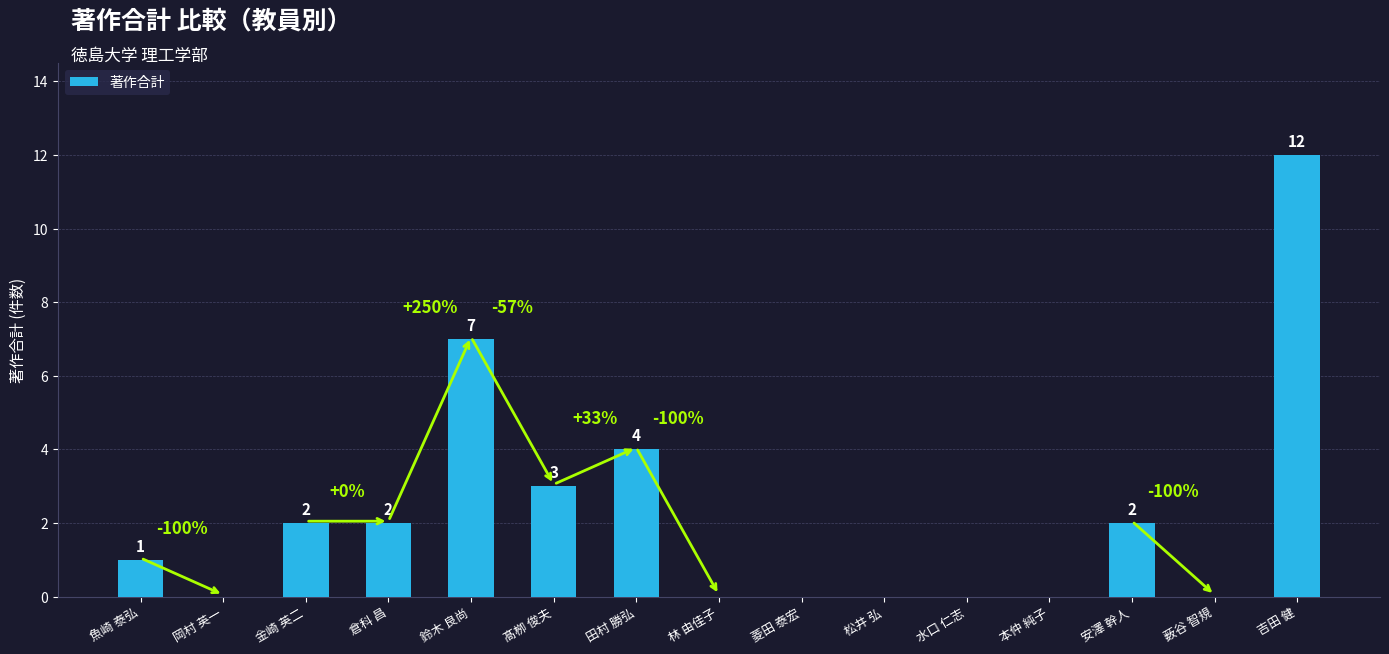

Reading right to left, what are all the values shown in this chart?

12	0	2	0	0	0	0	0	4	3	7	2	2	0	1